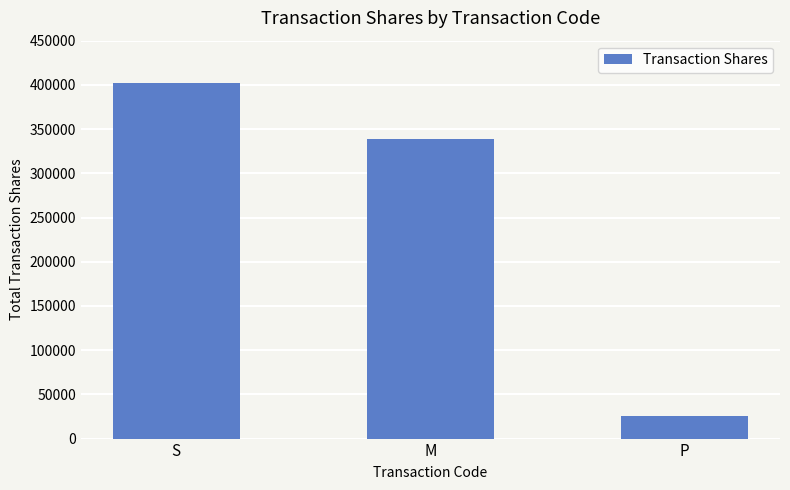

Read the value at M, to the nearest 50.

338750